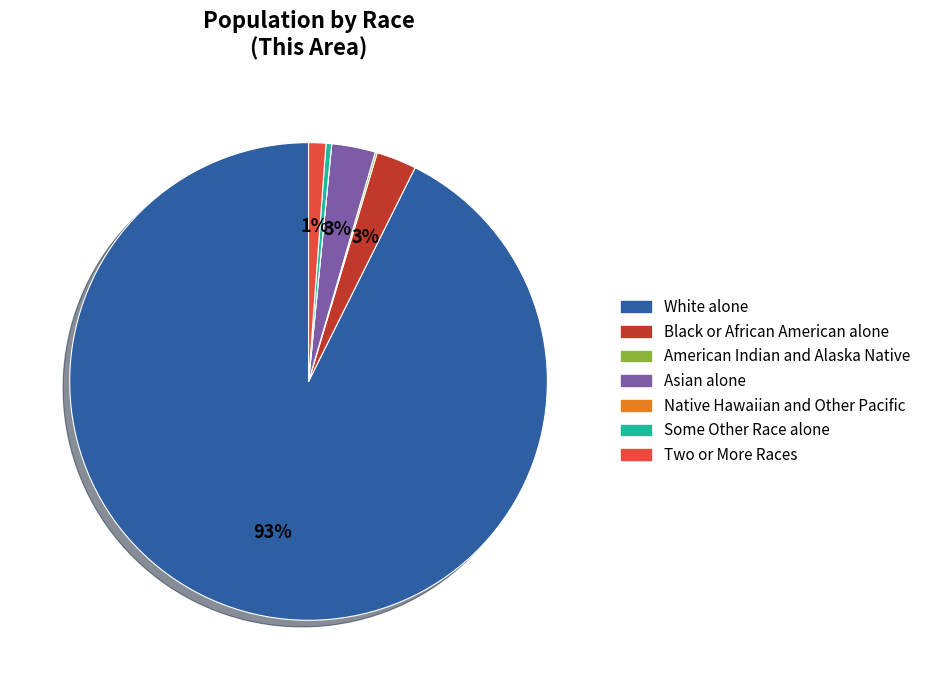

What percentage is the Asian alone slice, to the nearest percent?

3%